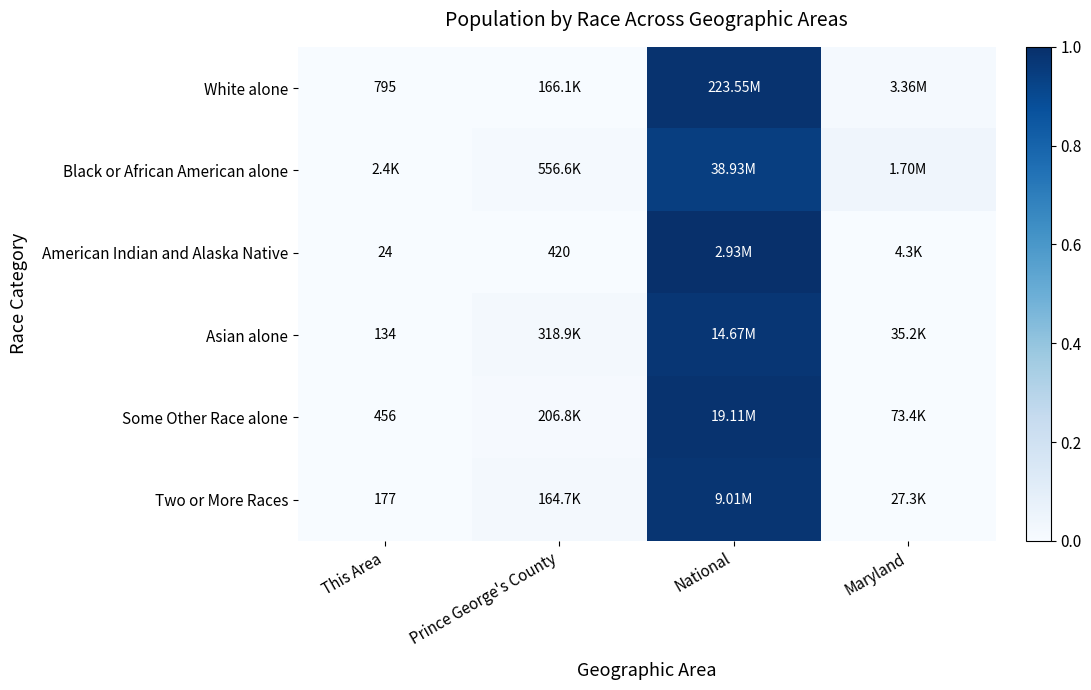

Which category has the lowest value across all series?

This Area